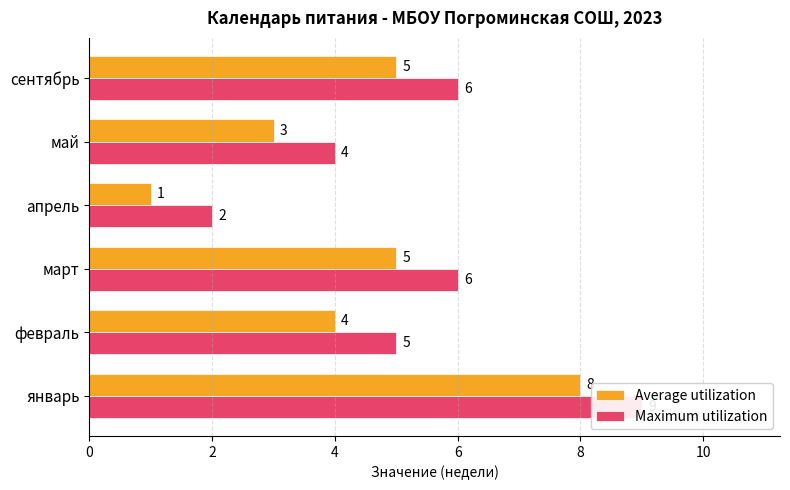

What is the greatest value displayed?

9